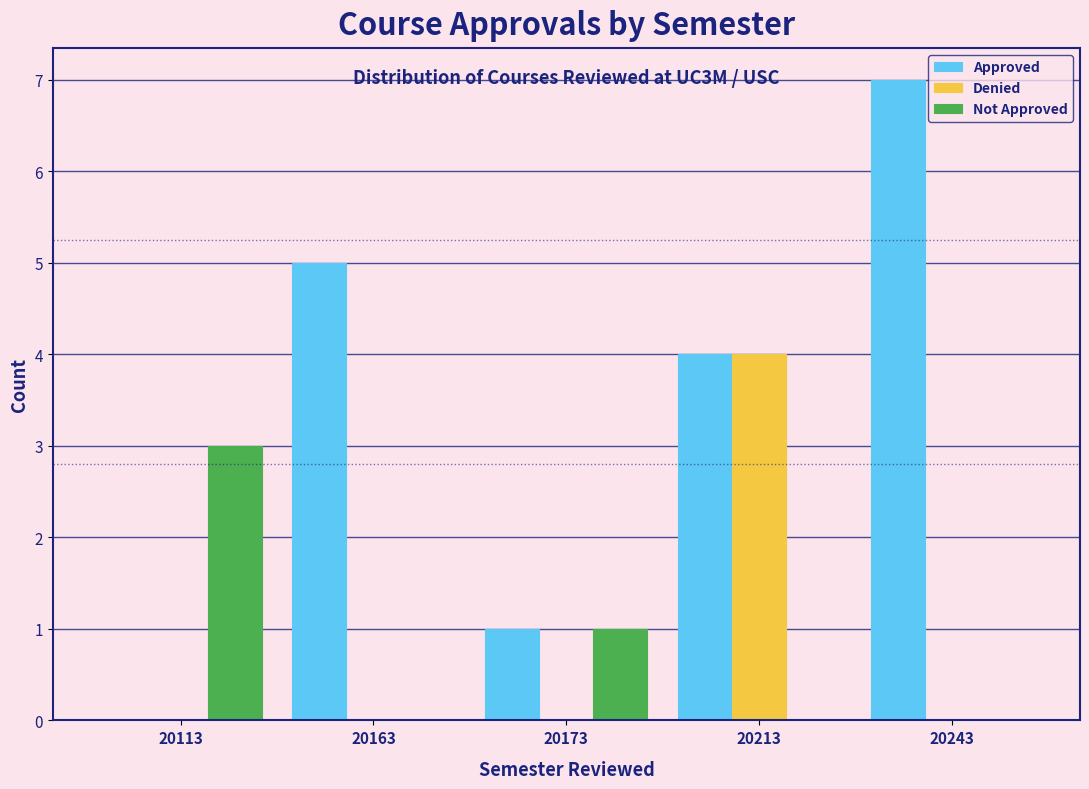

What is the maximum value shown in the chart?

7